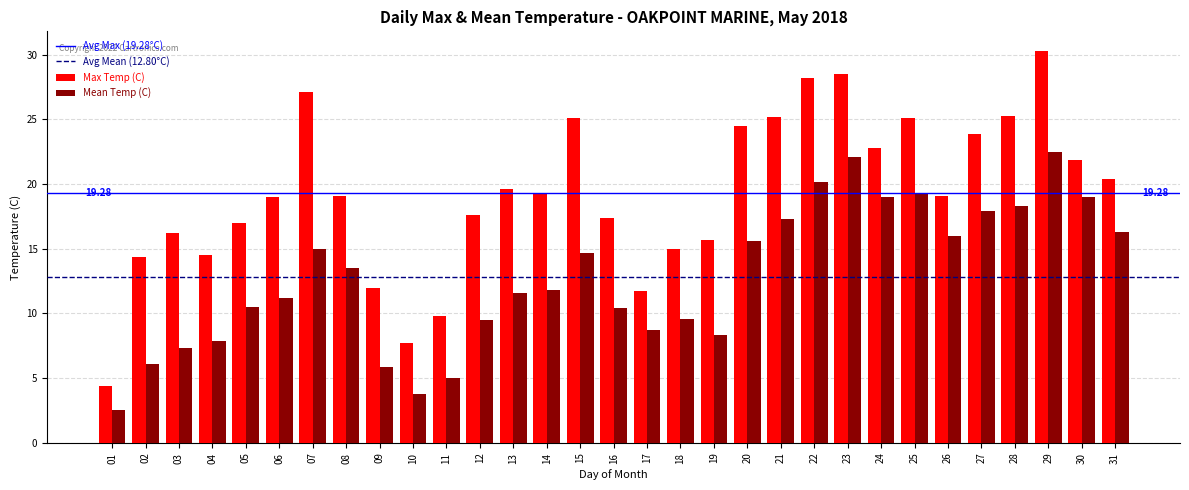

Rank the series by their maximum value, from highest to lowest.

Max Temp (C), Mean Temp (C)